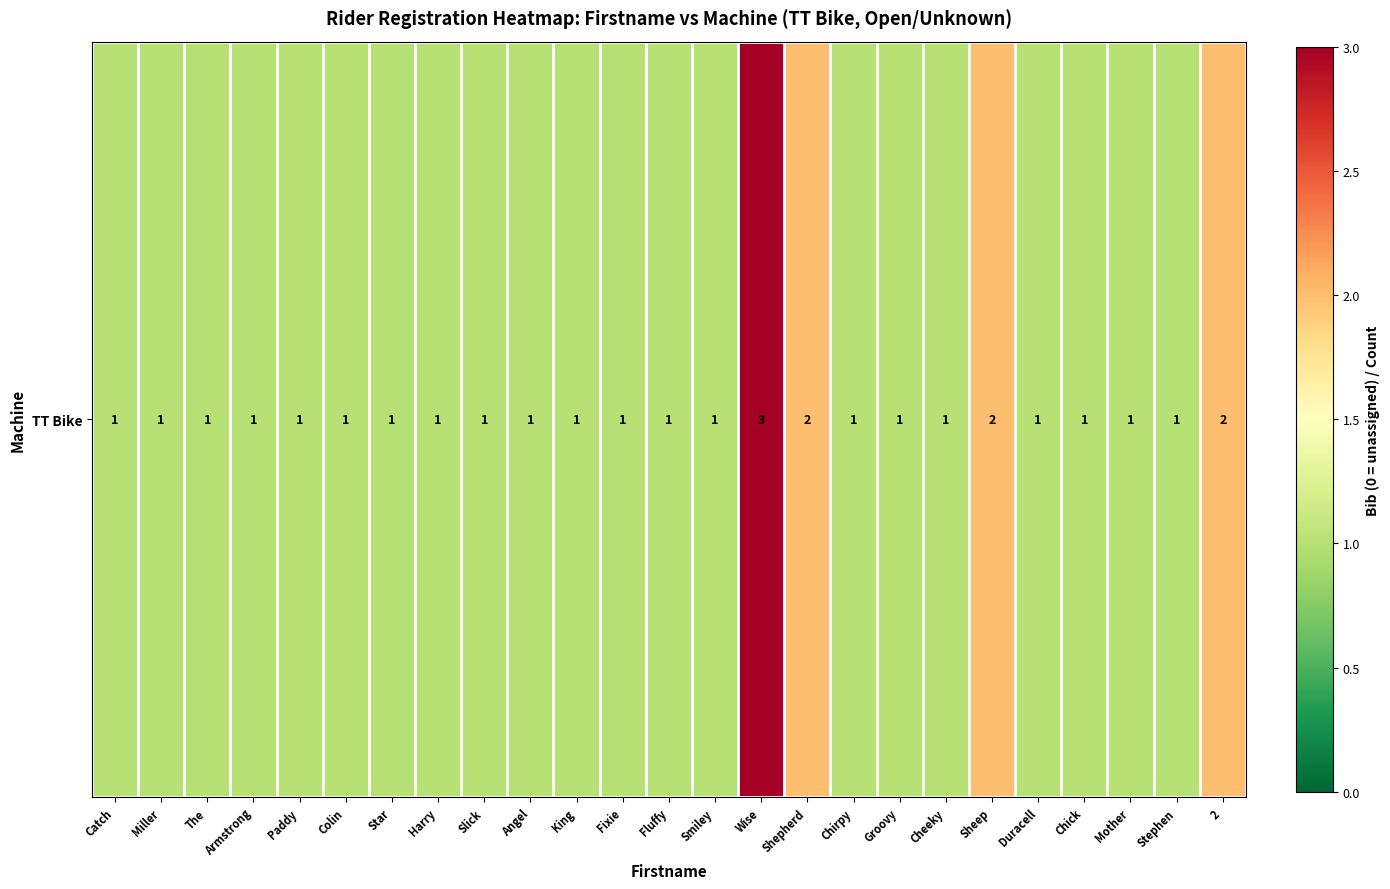

Which has a higher value, 2 or Miller?

2